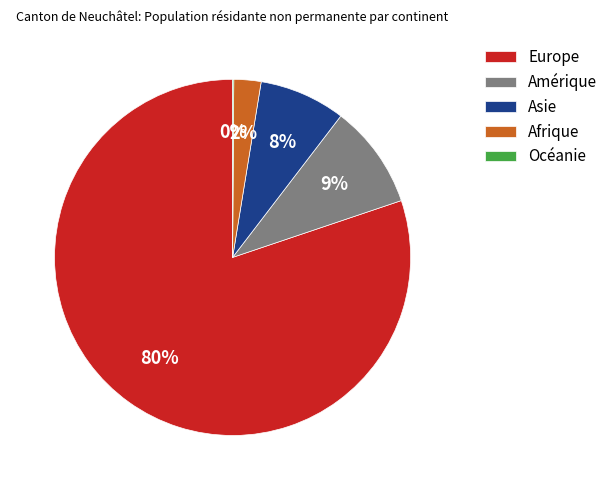

The Afrique slice represents 2% of the pie. True or false?

True